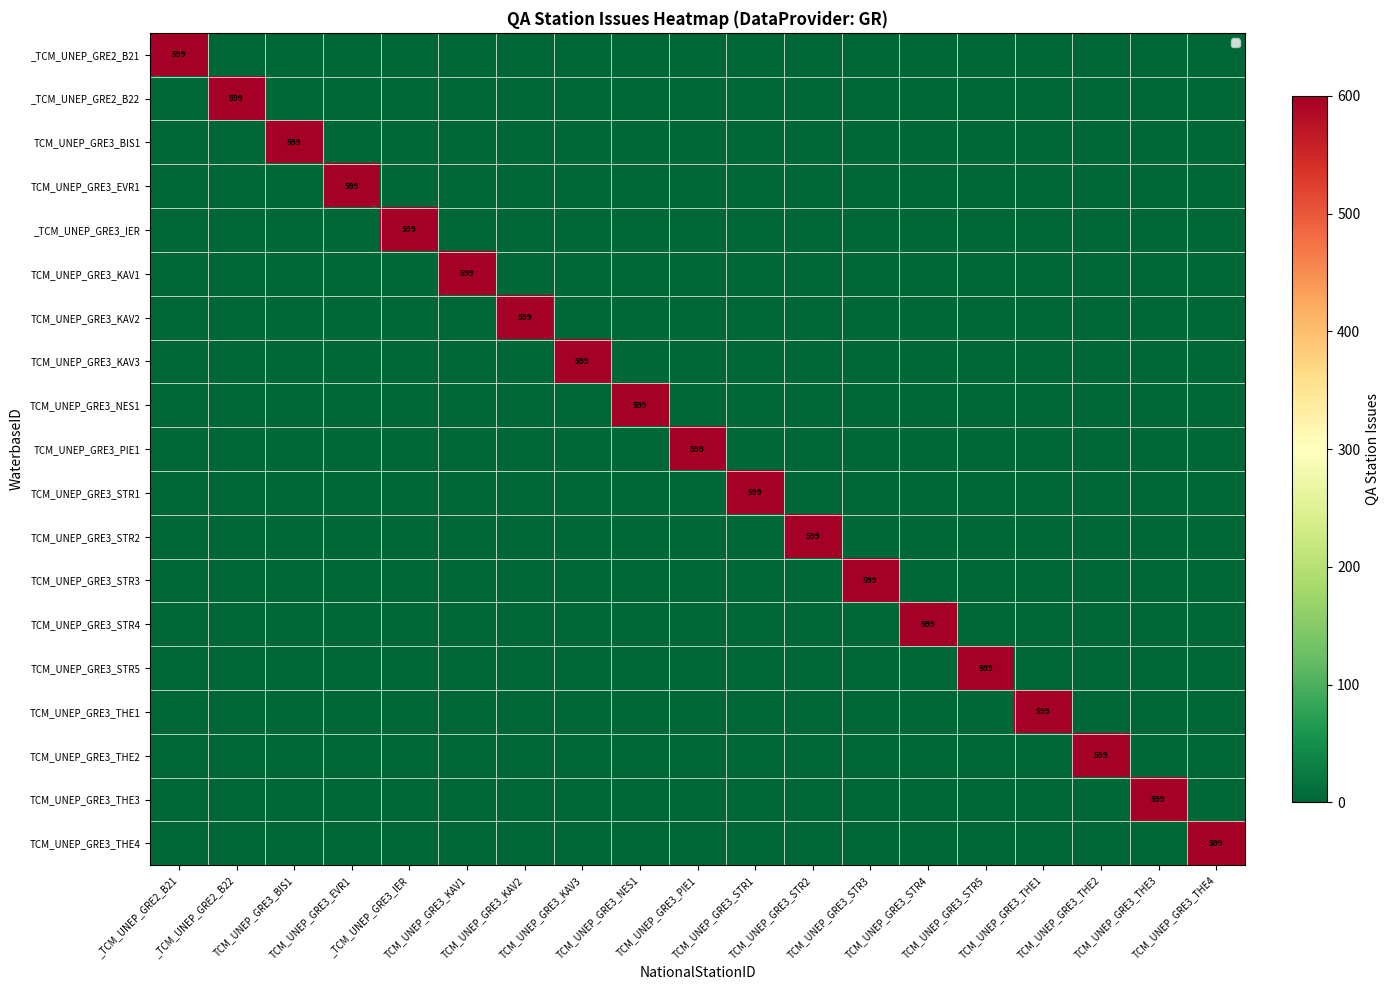

How many categories are shown in the chart?

19